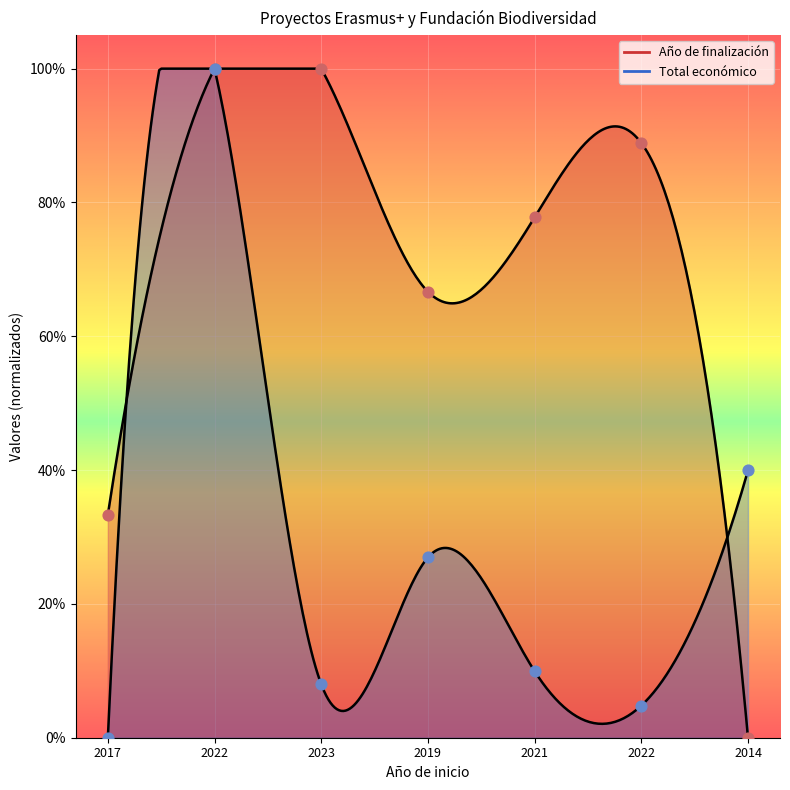

Is the value of Total económico at 2019 greater than the value of Año de finalización at 2014?

Yes